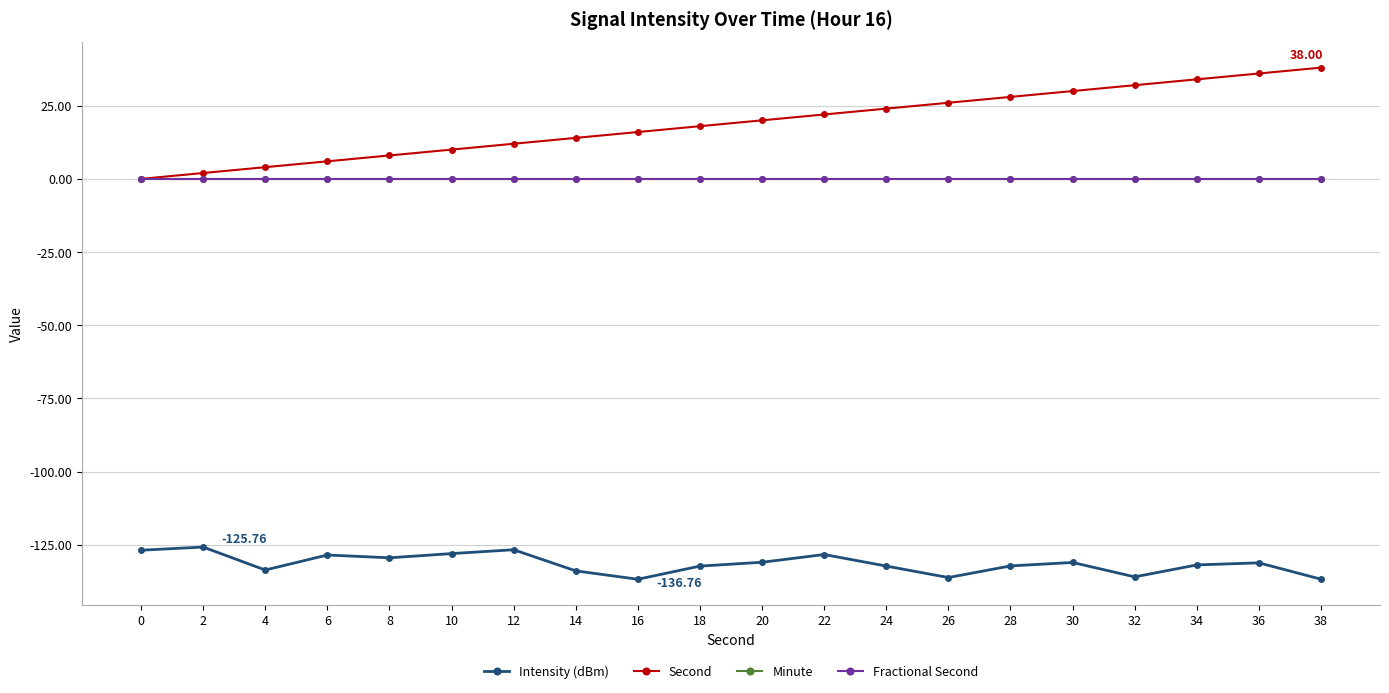

True or false: Minute and Intensity (dBm) intersect in this chart.

False